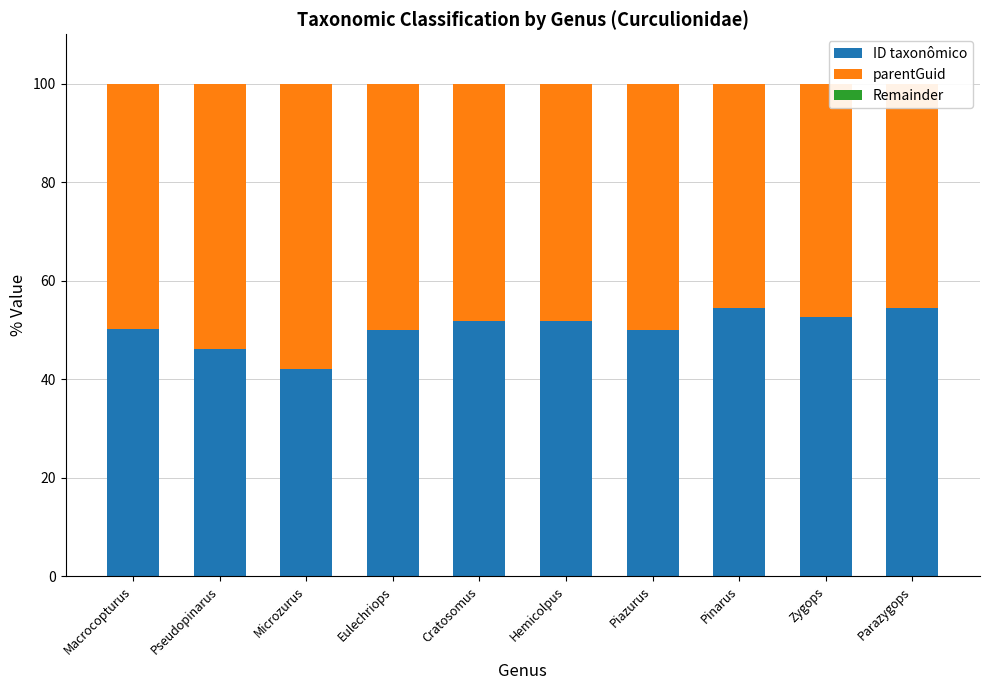

The value of ID taxonômico at Piazurus is 50.0. True or false?

True